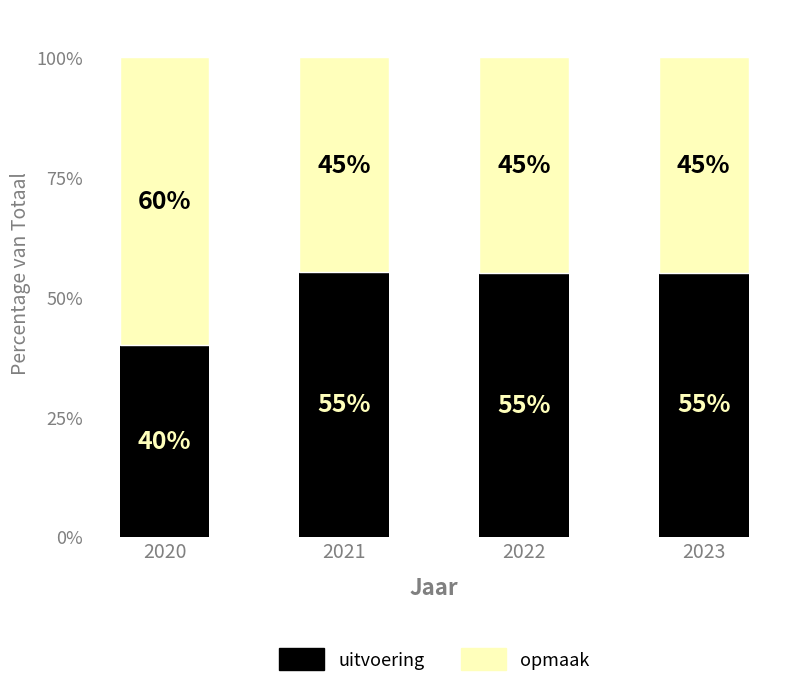

What is the lowest value of the uitvoering series?

40.0